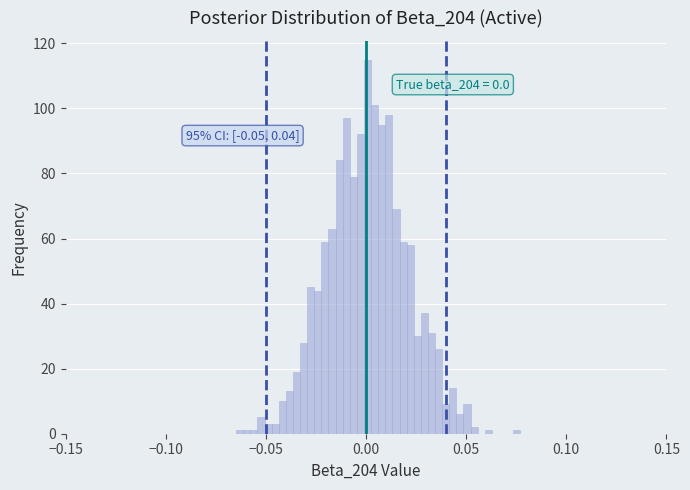

Read against the x-axis, roughly where is the centre of the tallest bar?

0.000